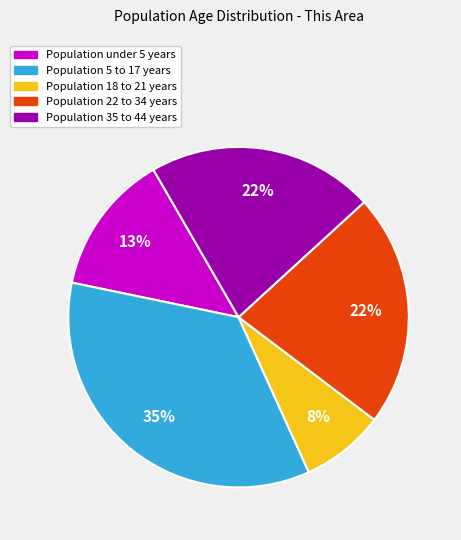

To the nearest percent, what is the average slice percentage?

20%